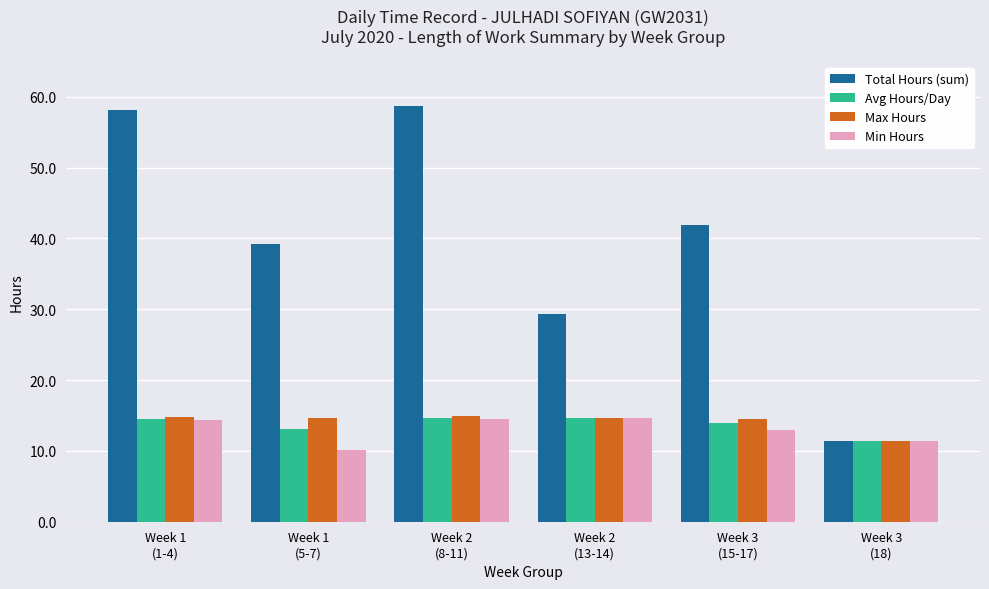

Which series has the widest spread of values?

Total Hours (sum)